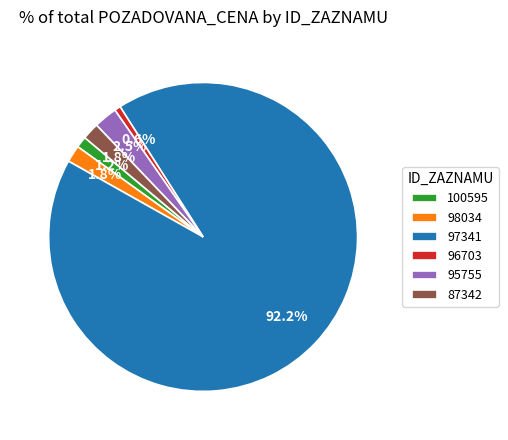

Do 87342 and 96703 together represent more than half of the pie?

No